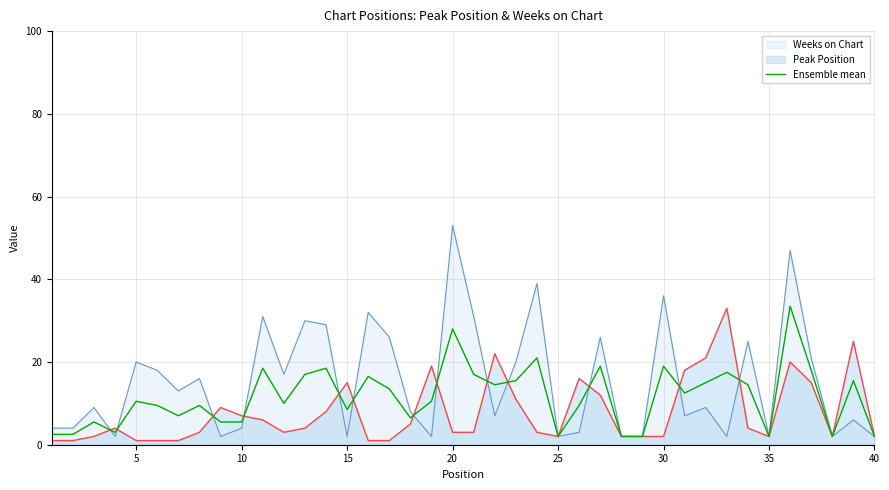

Is it true that Ensemble mean equals 19.0 at 30?

True